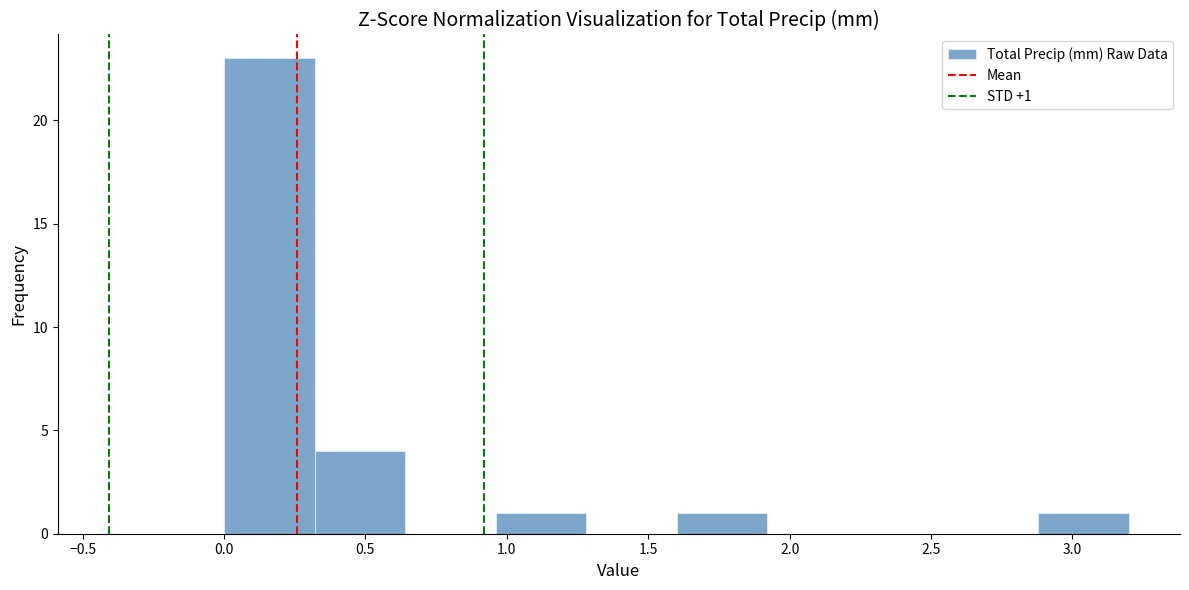

Which range on the x-axis has the tallest bar?

0.00 to 0.32